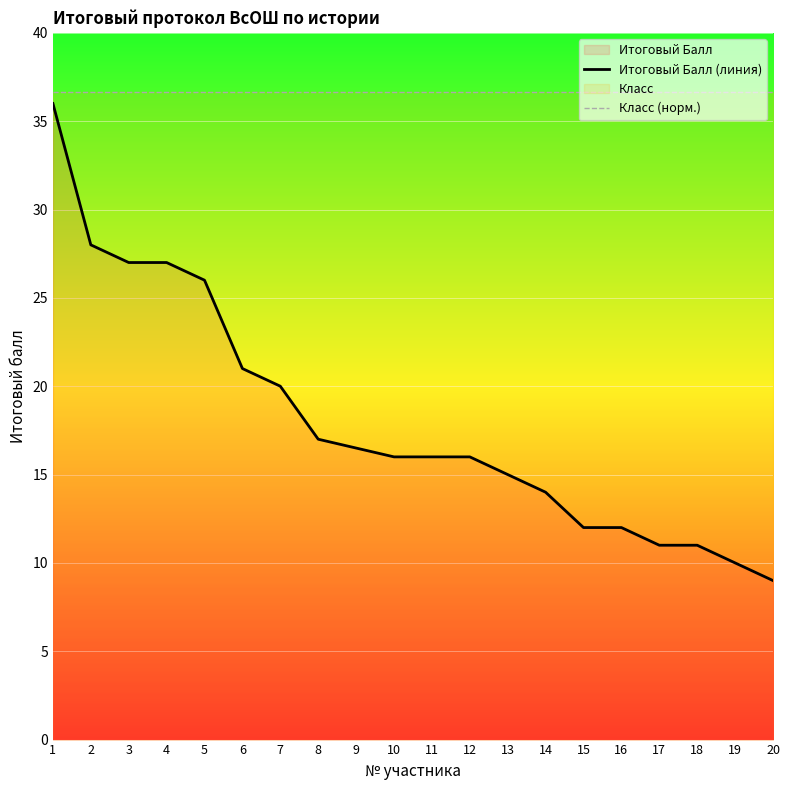

What is the sum of the Класс (норм.) values at 16 and 7?

73.3